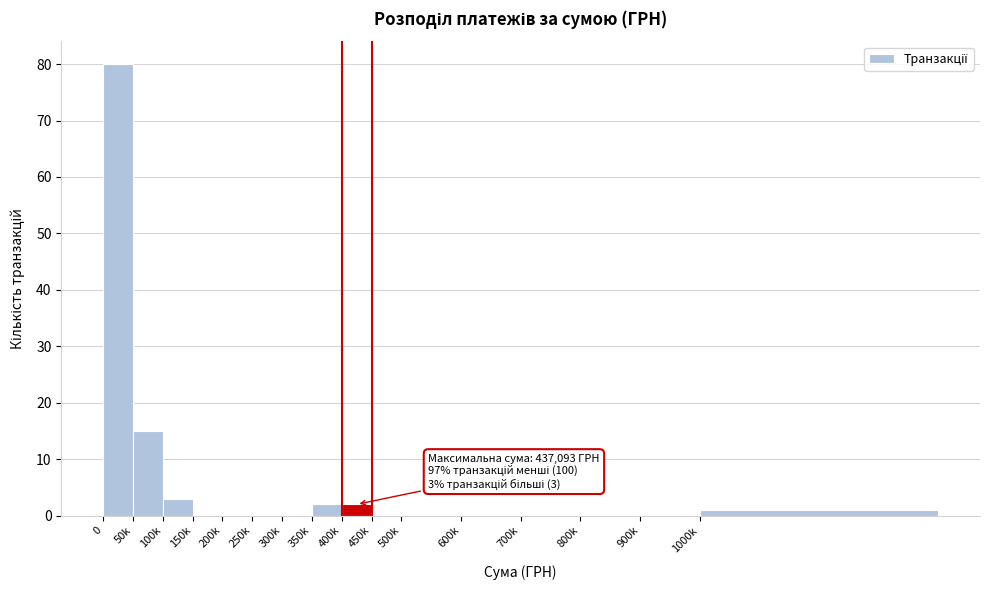

What is the greatest value displayed?

80